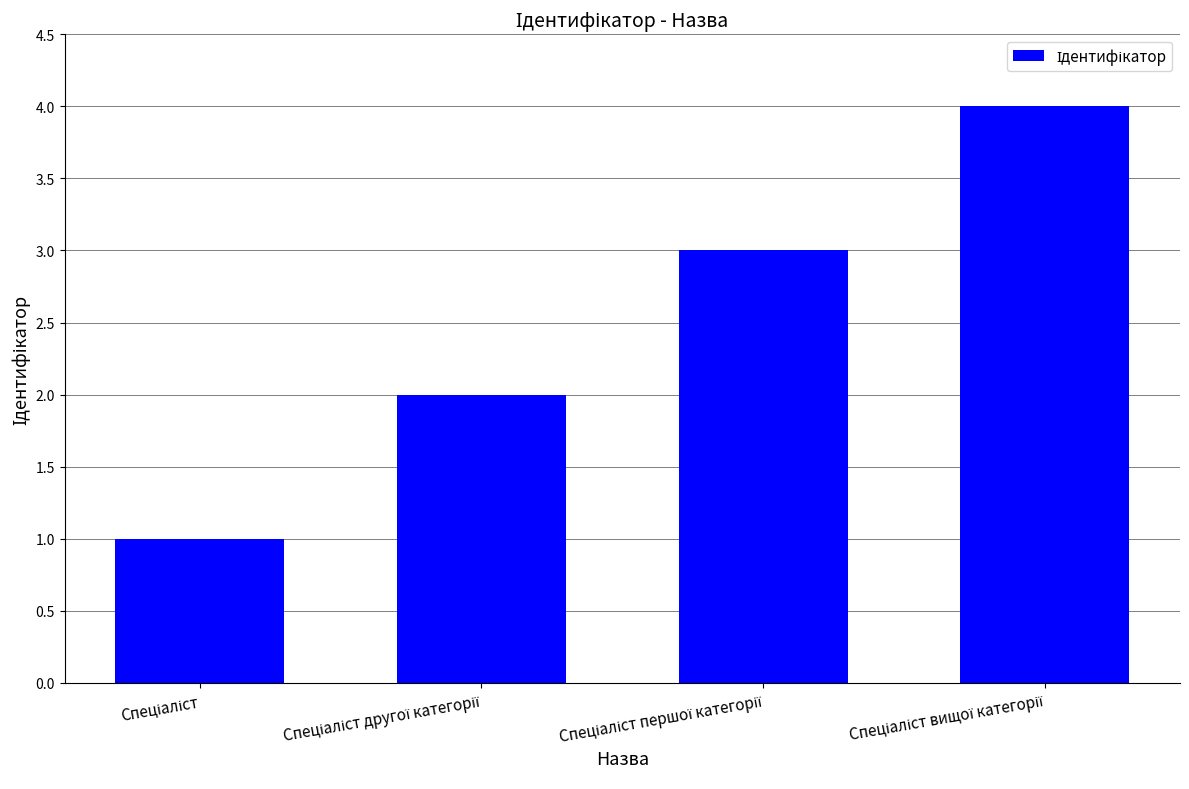

What is the greatest value displayed?

4